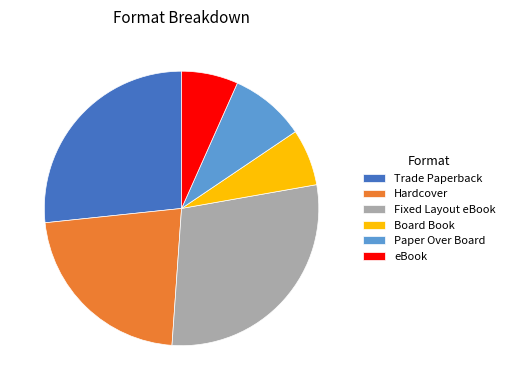

Does Trade Paperback represent more than half of the total?

No